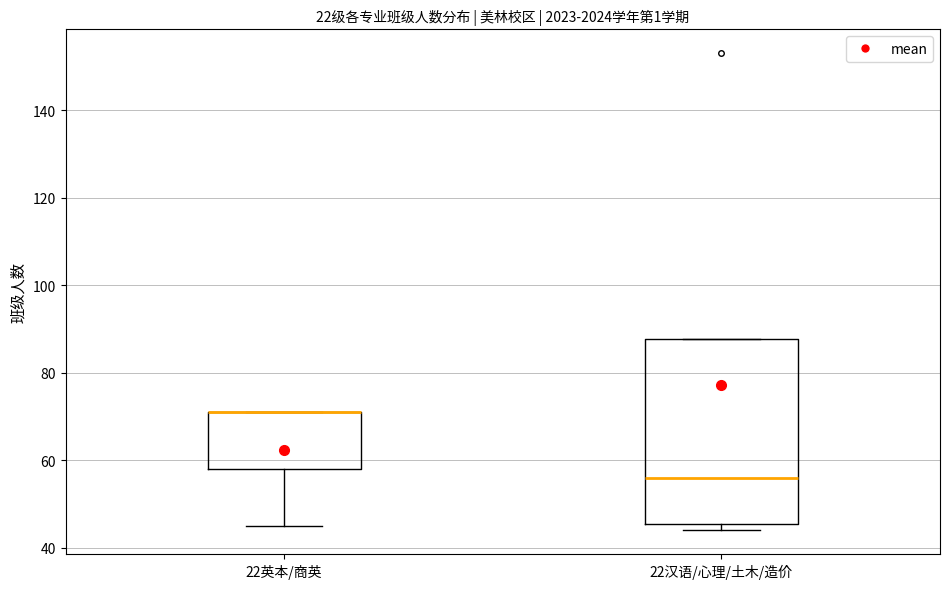

Reading left to right, transcribe this box plot: for each box, give where its median line is, the range the box spans, and where its two whiskers end, as read against the y-axis. The values are not printed on the chart, so give them approximately, as read against the axis.

22英本/商英: median 72 (drawn on the box's upper edge), box 58 to 72, whiskers 46 to 72
22汉语/心理/土木/造价: median 56, box 46 to 88, whiskers 44 to 88